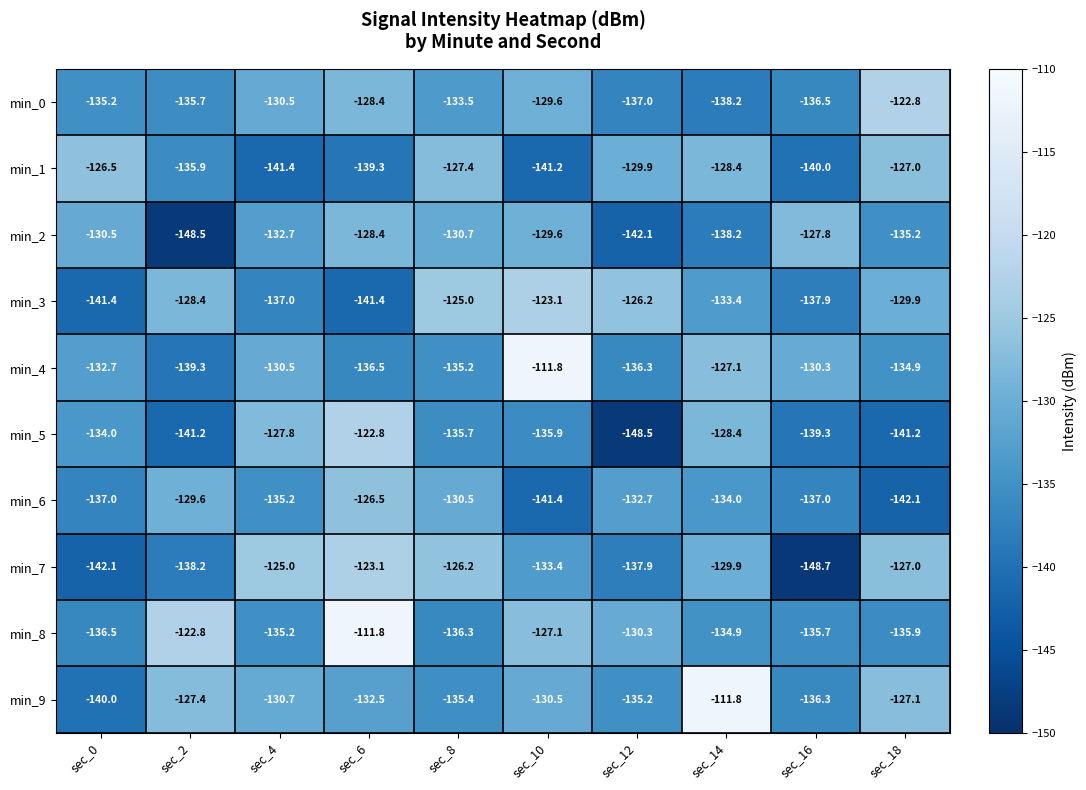

What is the sum of all min_8 values?

-1306.5